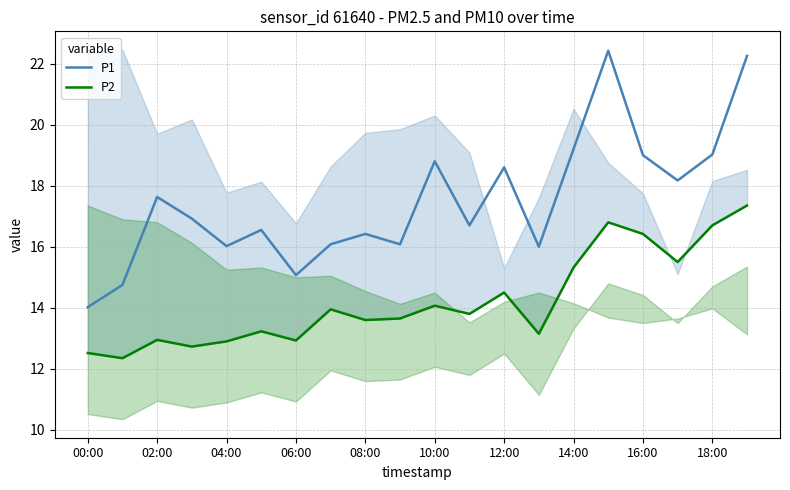

At which category is the sum across all series the highest?

19